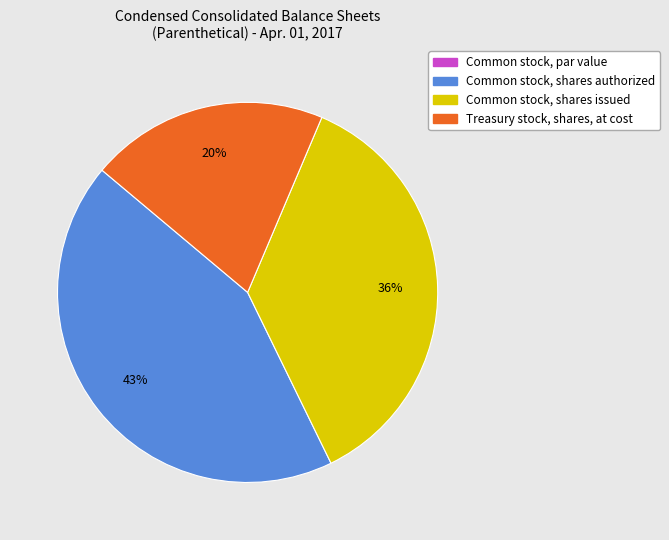

To the nearest percent, what percentage of the pie is Common stock, shares issued?

36%